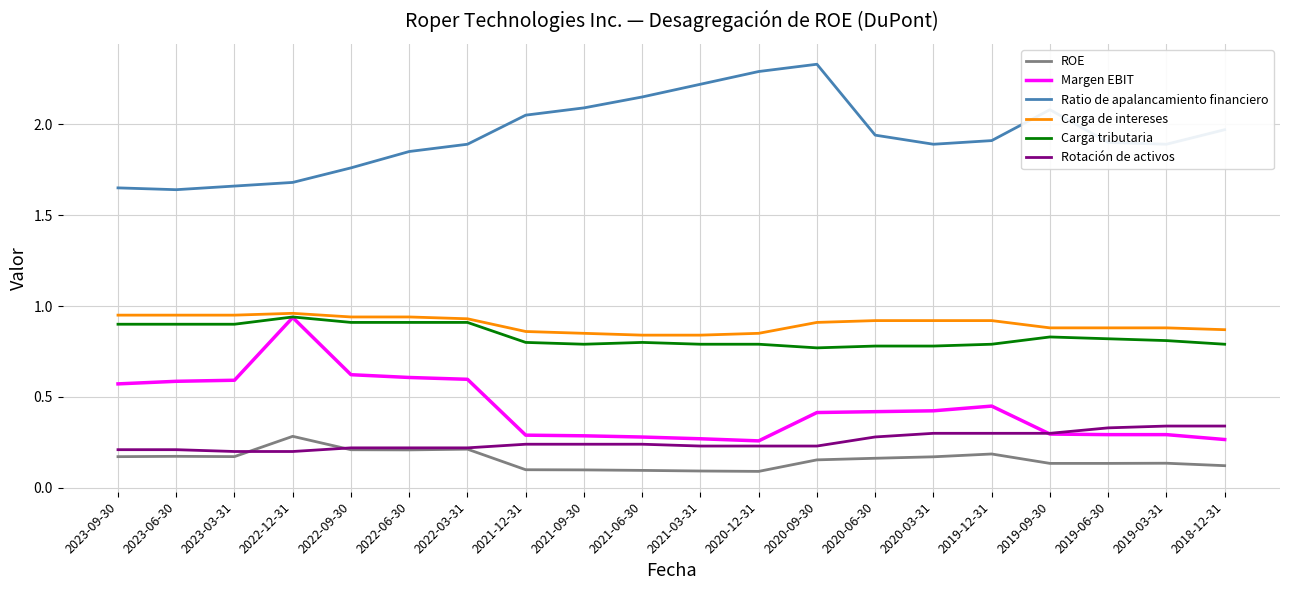

What is the total value across all series at 2022-12-31?

5.0